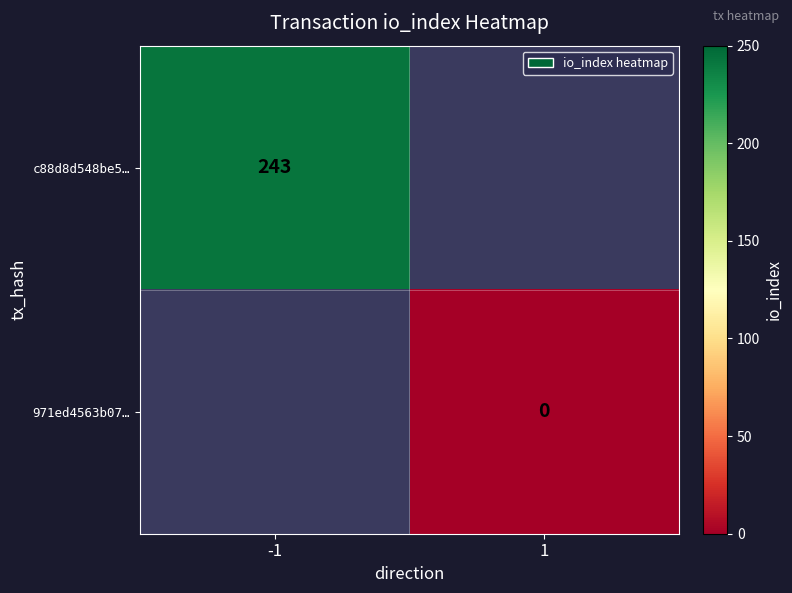

Is it true that c88d8d548be5… equals 83.9 at -1?

False